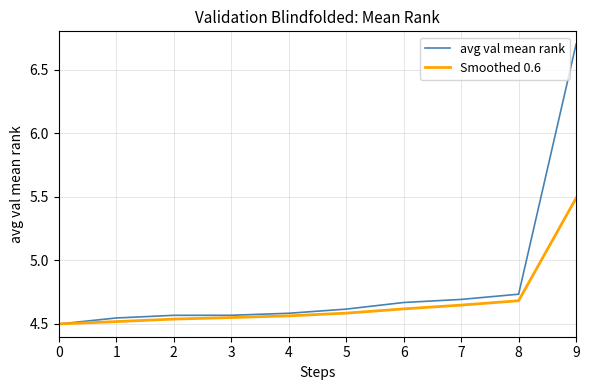

Which series has the largest total across all categories?

avg val mean rank